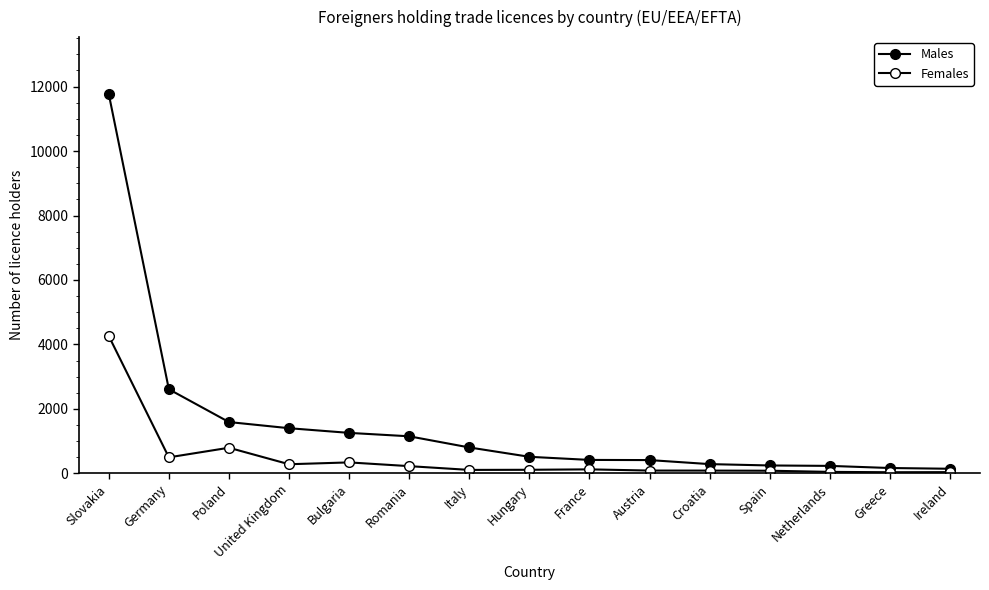

What is the difference between the highest and lowest values at Poland?

797